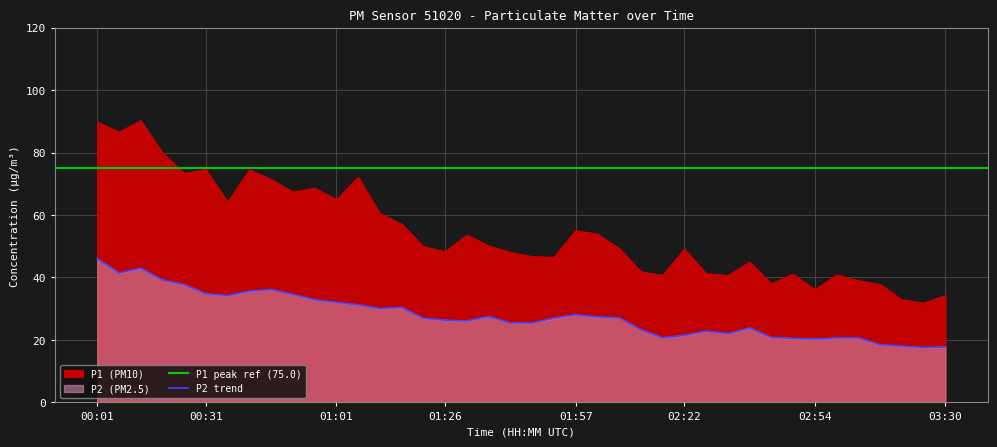

What is the value of the P1 point at the 27th from the left?

40.7